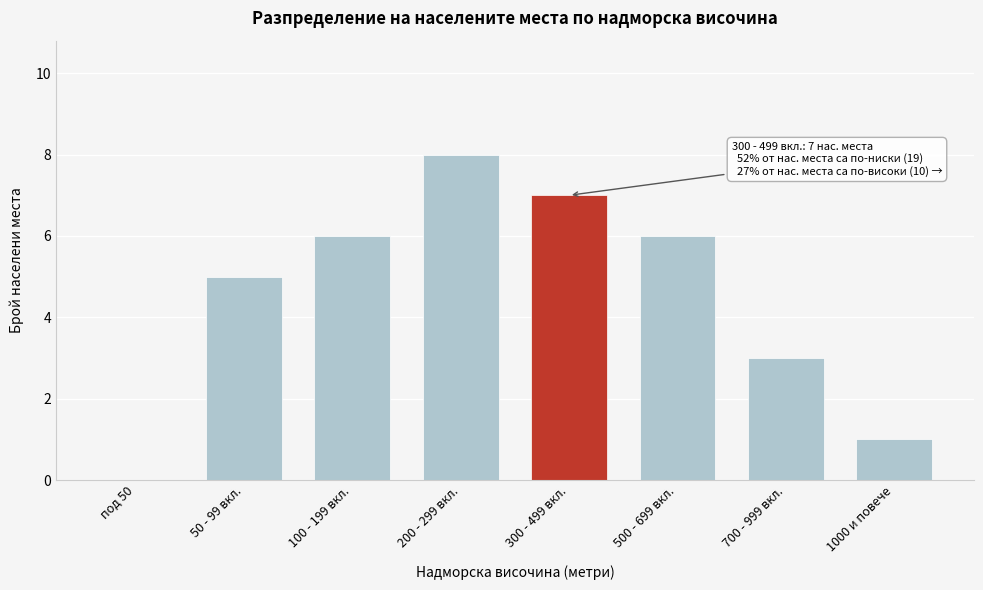

Reading left to right, list all the values displayed in this chart.

под 50=0	50 - 99 вкл.=5	100 - 199 вкл.=6	200 - 299 вкл.=8	300 - 499 вкл.=7	500 - 699 вкл.=6	700 - 999 вкл.=3	1000 и повече=1